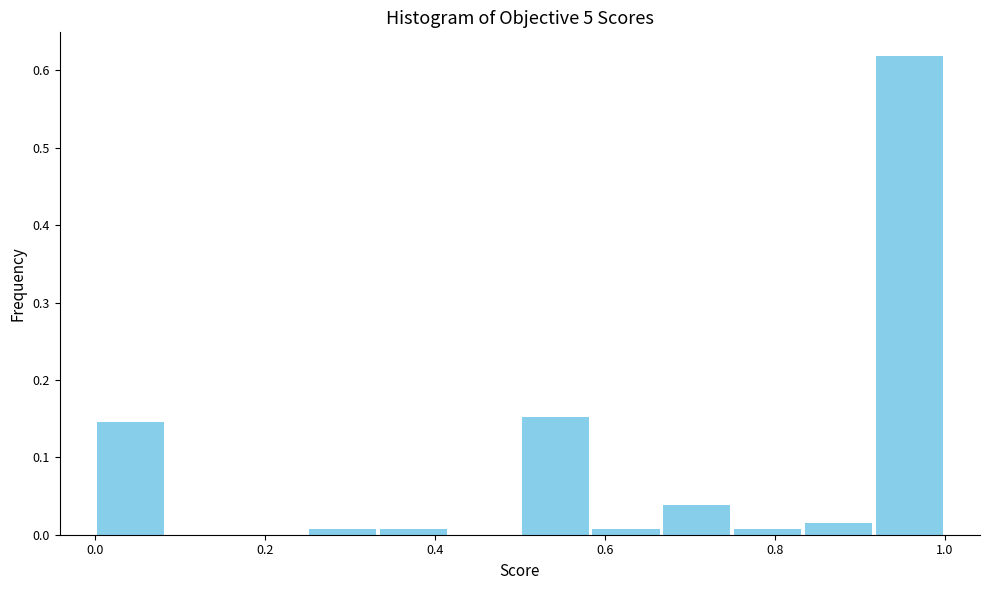

Reading left to right, list every bar in this chart as the range it spans on the x-axis followed by its height. Neither the bar edges nor the heights are printed on the chart, so give them approximately, as read against the axes.

0.00 to 0.08: 0.15
0.08 to 0.16: 0
0.16 to 0.26: 0
0.26 to 0.34: under 0.01
0.34 to 0.42: under 0.01
0.42 to 0.50: 0
0.50 to 0.58: 0.15
0.58 to 0.66: under 0.01
0.66 to 0.76: 0.04
0.76 to 0.84: under 0.01
0.84 to 0.92: 0.02
0.92 to 1.00: 0.62